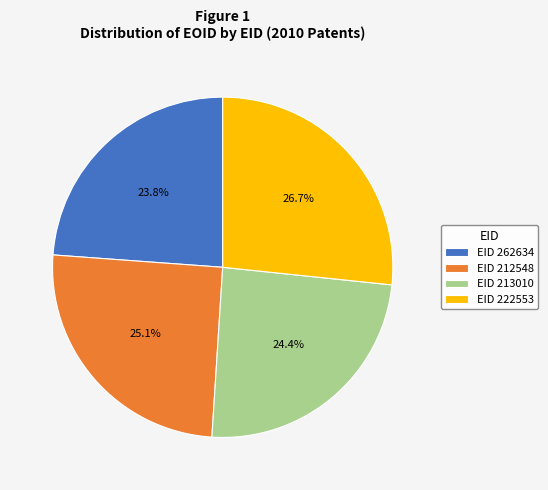

Which category has the biggest portion of the pie?

EID 222553